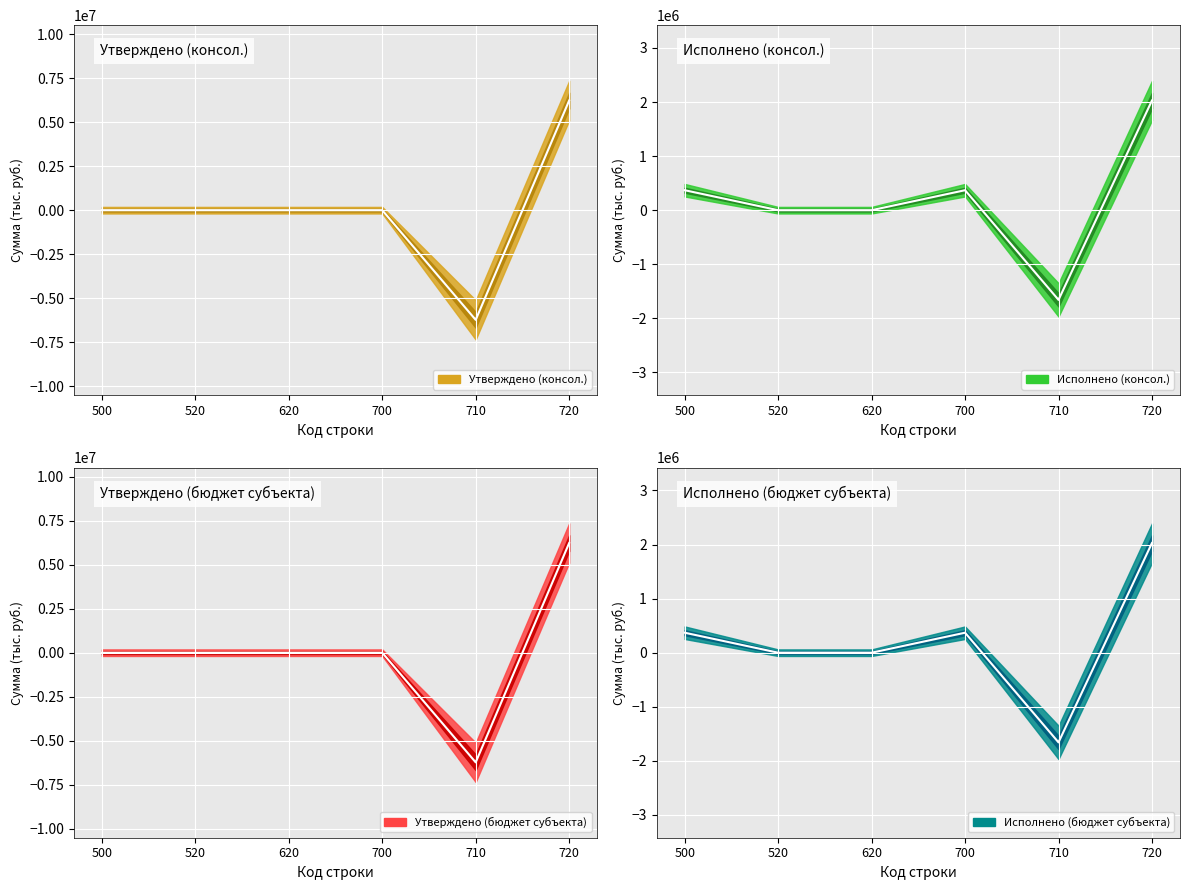

True or false: Исполнено (консол.) has a value of 0.0 at 520.

True